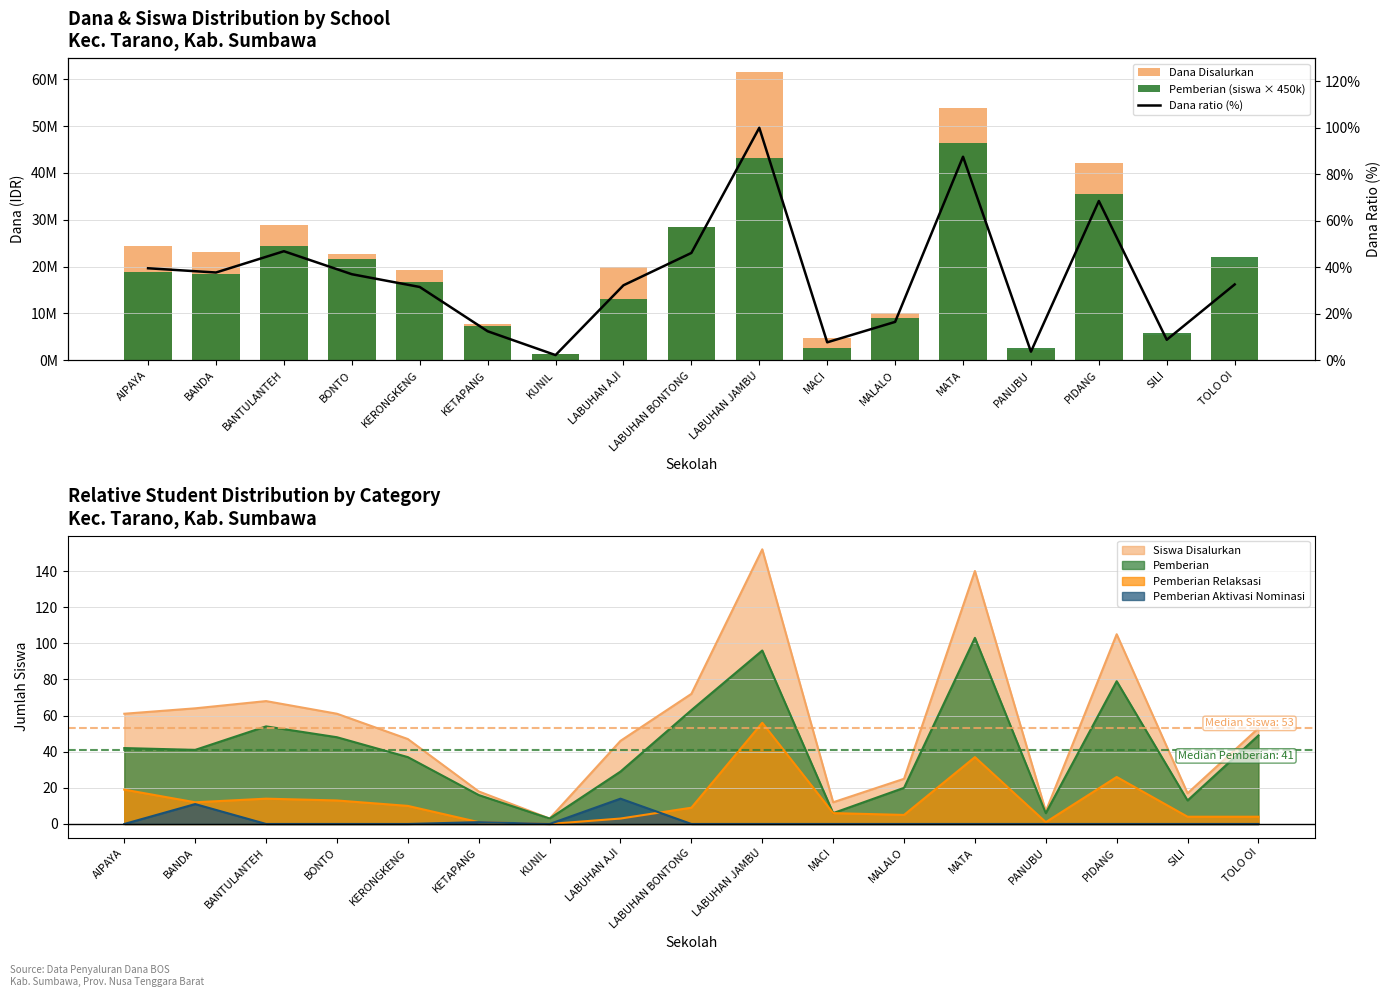

At how many categories does at least one series exceed 22608331?

8